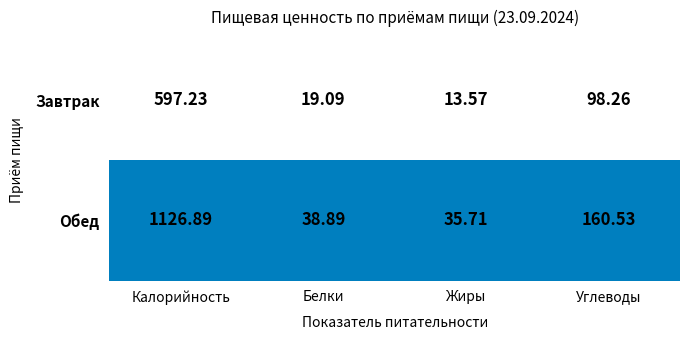

What is the spread (max minus min) of values at Углеводы?

62.3